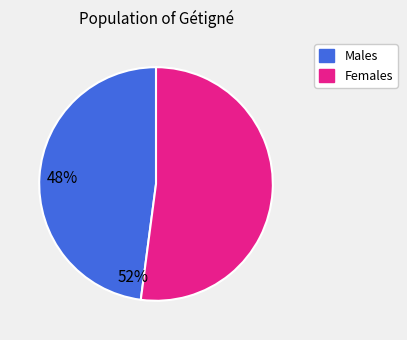

Is there a majority slice in this chart?

Yes